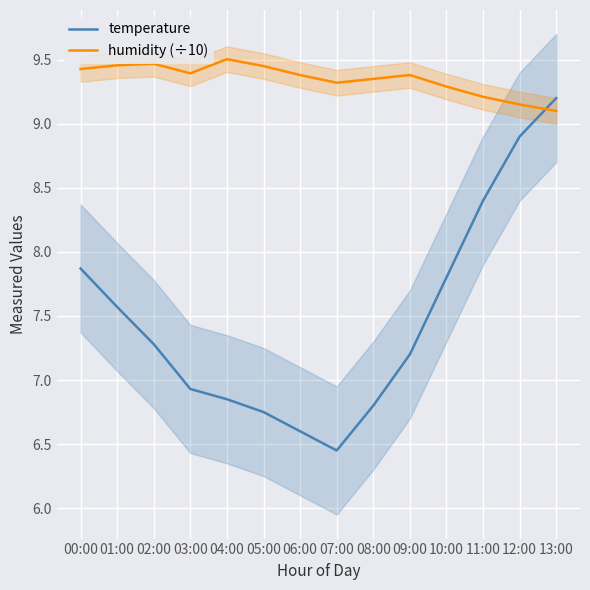

The humidity (÷10) series shows 6.0 at 09:00. True or false?

False